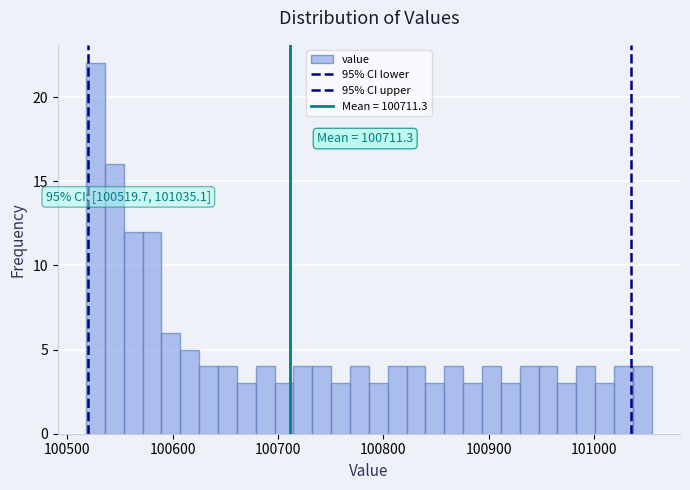

Read against the x-axis, roughly where is the centre of the tallest bar?

100530